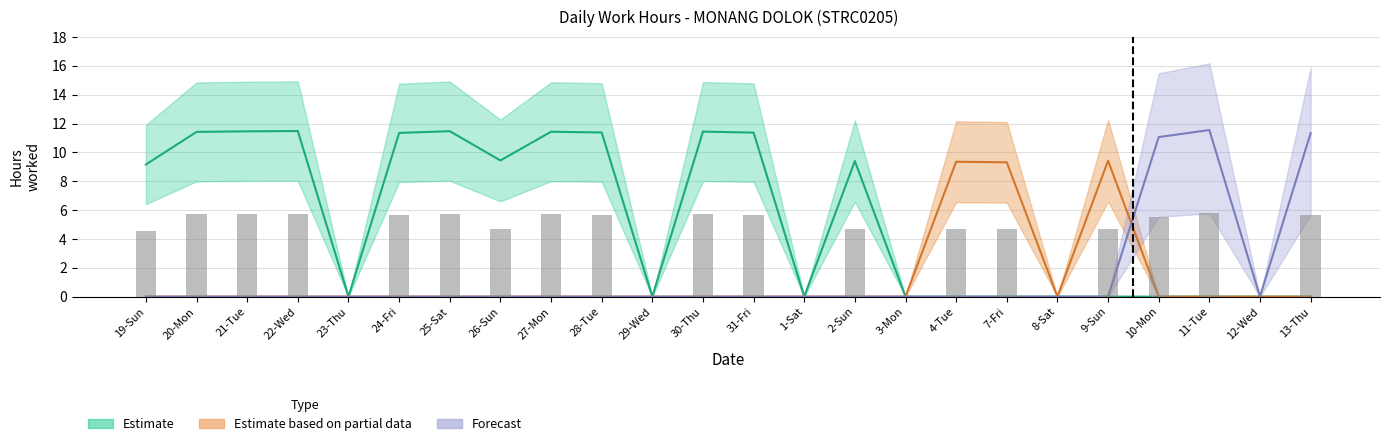

Between 27-Mon and 29-Wed, which series saw the biggest shift?

Estimate